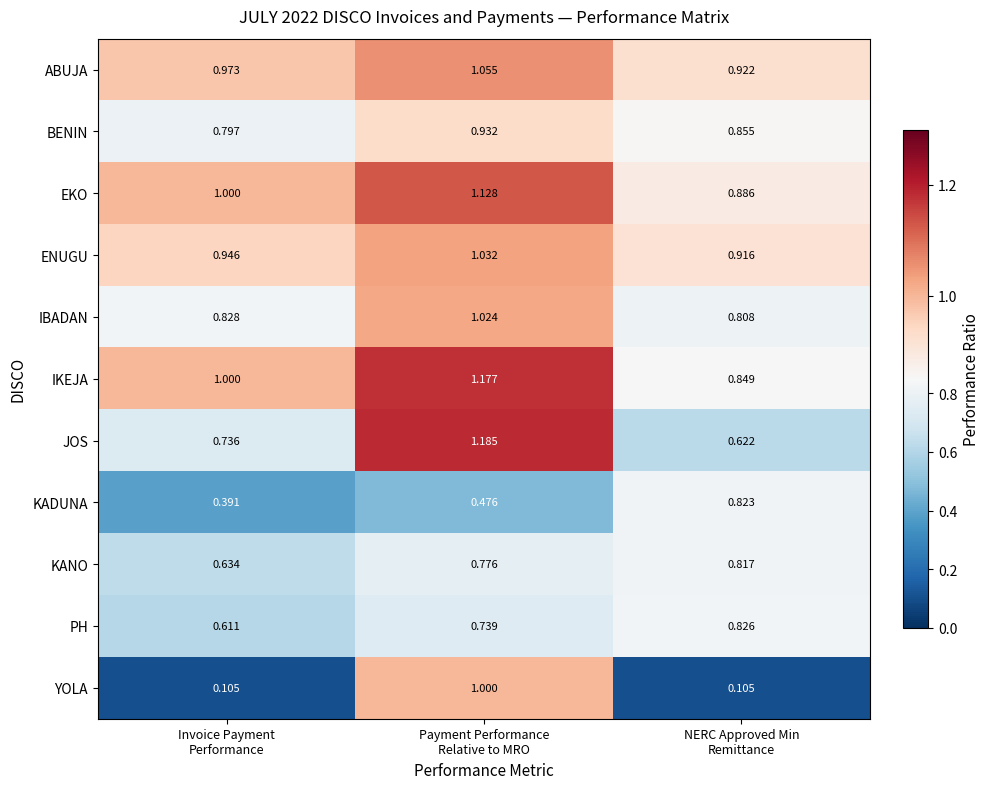

Which series has the largest range (max minus min)?

YOLA